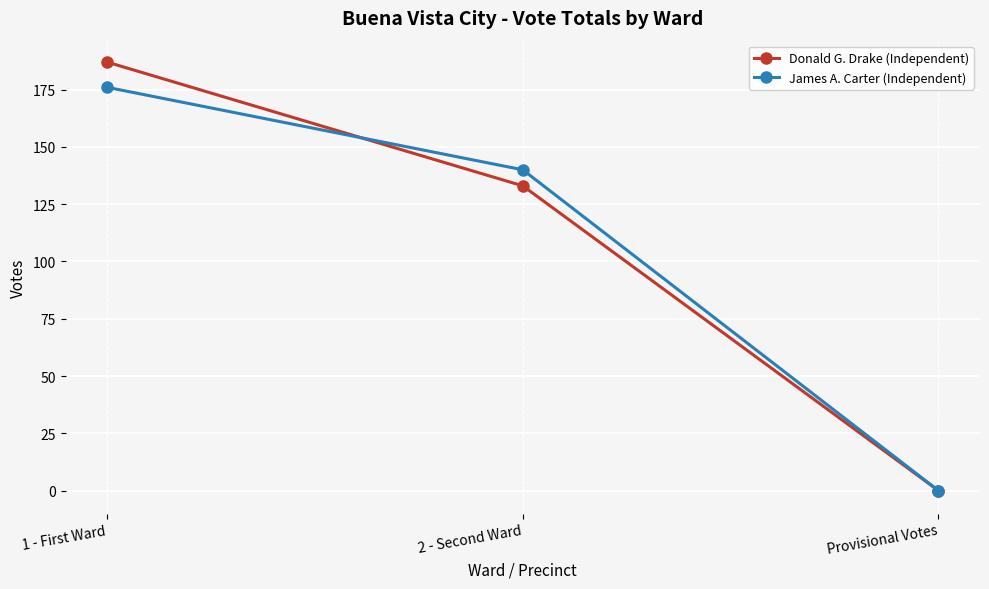

Reading left to right, list all the values displayed in this chart.

Donald G. Drake (Independent): 1 - First Ward=187	2 - Second Ward=133	Provisional Votes=0
James A. Carter (Independent): 1 - First Ward=176	2 - Second Ward=140	Provisional Votes=0